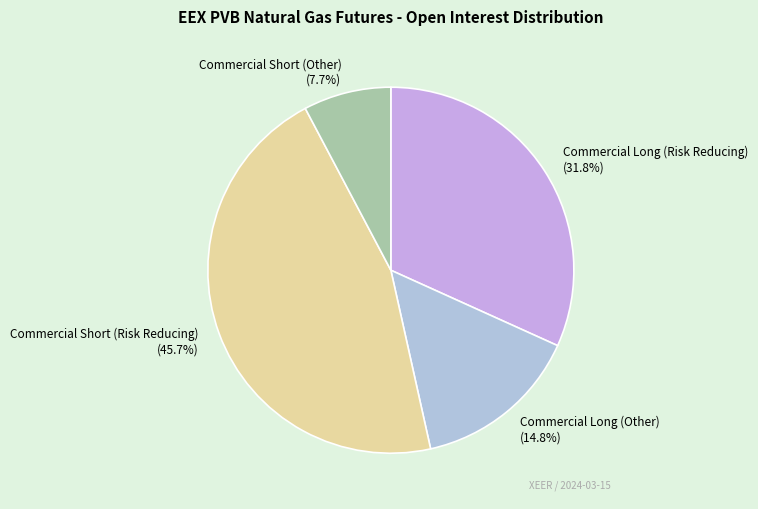

What portion of the pie excludes Commercial Long (Risk Reducing)?

68.2%